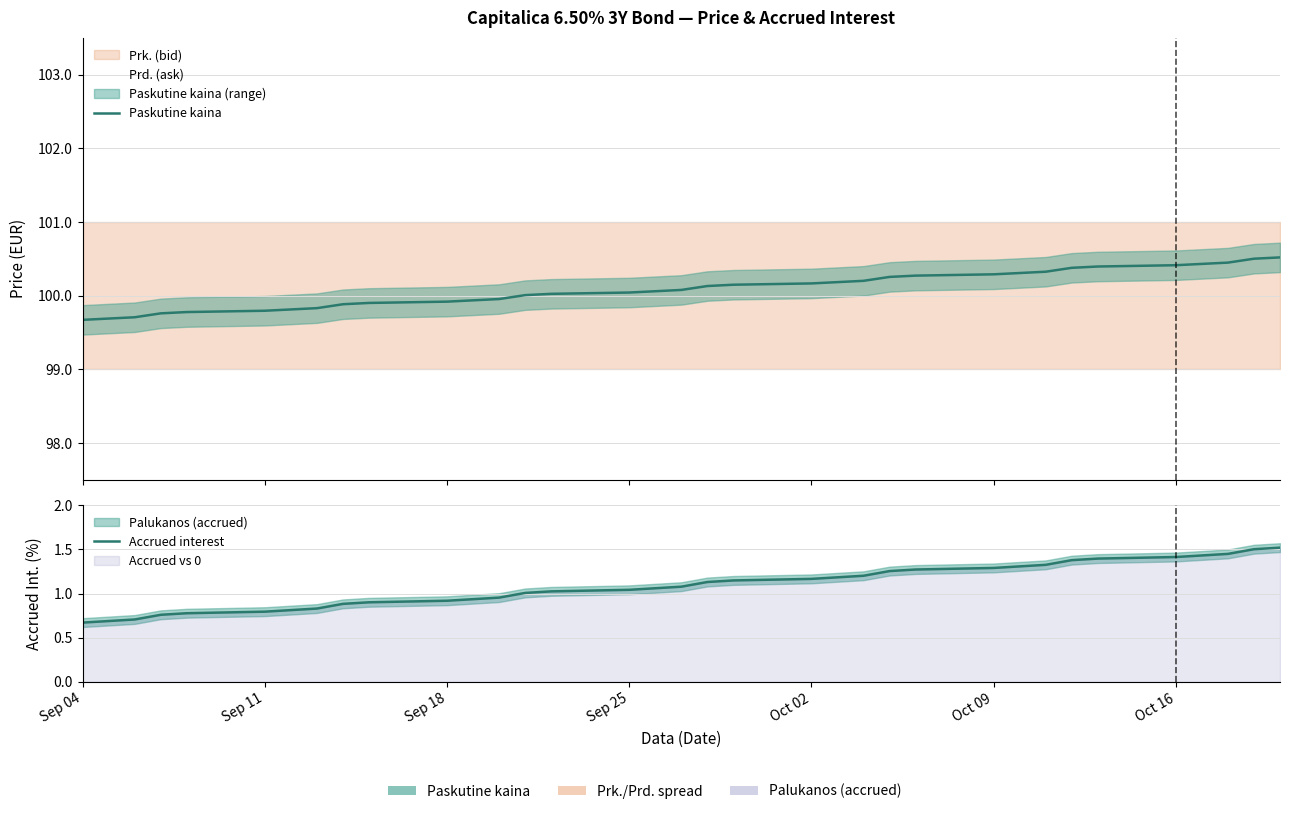

True or false: Paskutine kaina and Accrued interest cross at least once.

False